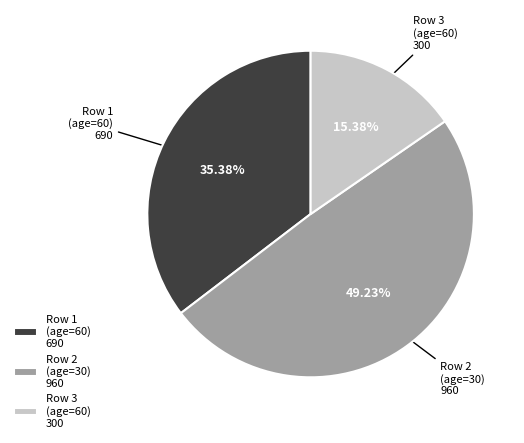

Is there any slice that represents more than half of the pie?

No